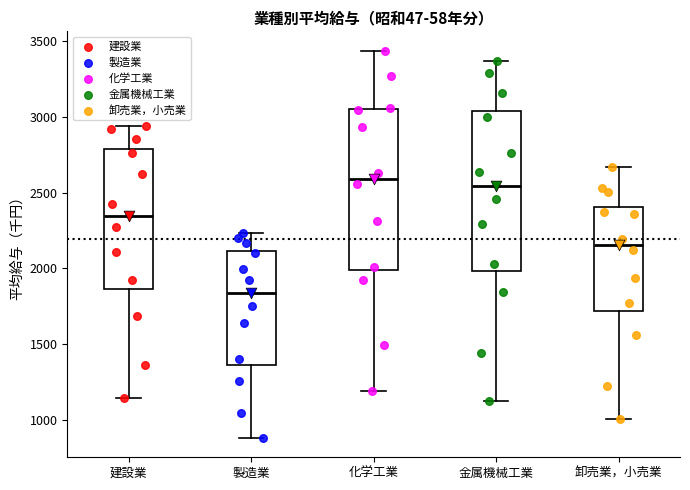

Reading left to right, read every box against the y-axis: the position of its median line, the range the box covers, and the ends of its whiskers. The values are not printed on the chart, so give them approximately, as read against the axis.

建設業: median 2350, box 1850 to 2800, whiskers 1150 to 2950
製造業: median 1850, box 1350 to 2100, whiskers 900 to 2250
化学工業: median 2600, box 2000 to 3050, whiskers 1200 to 3450
金属機械工業: median 2550, box 2000 to 3050, whiskers 1150 to 3350
卸売業，小売業: median 2150, box 1700 to 2400, whiskers 1000 to 2650